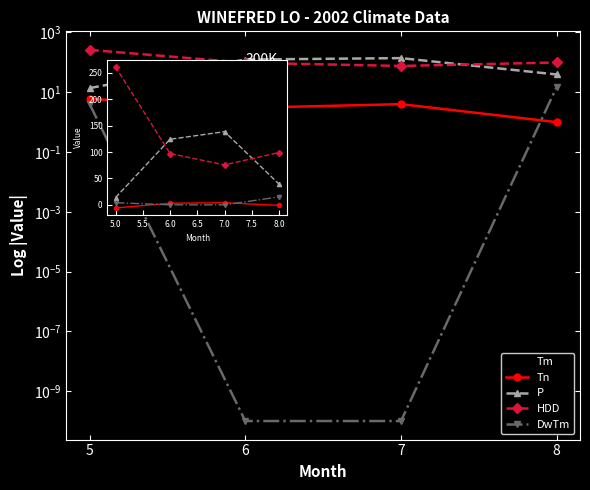

Between 6 and 7, which series saw the biggest shift?

HDD